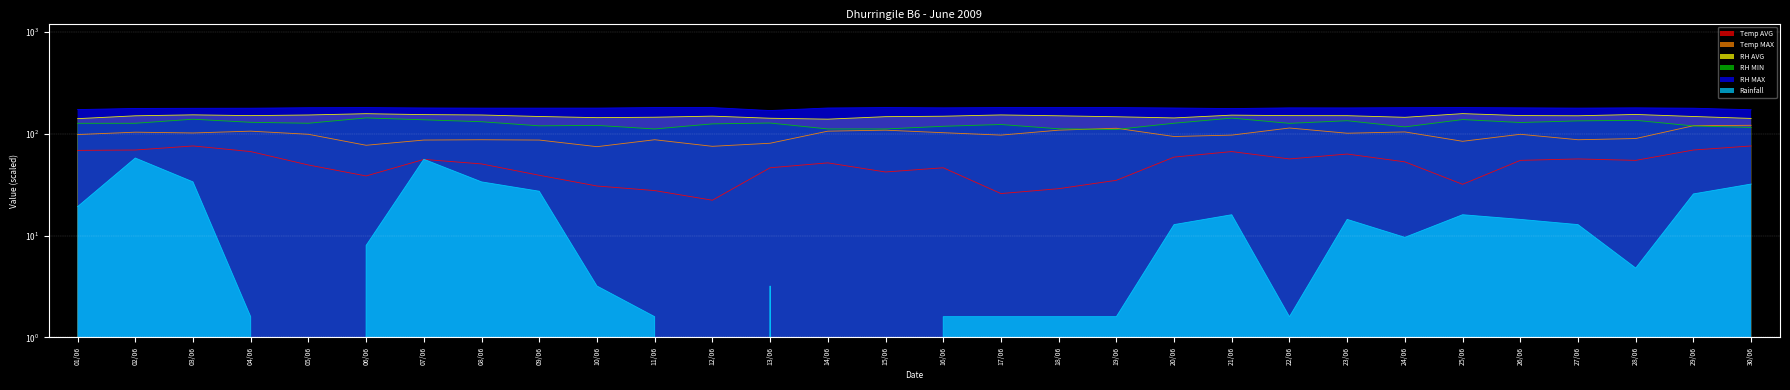

Which series has the widest spread of values?

Rainfall